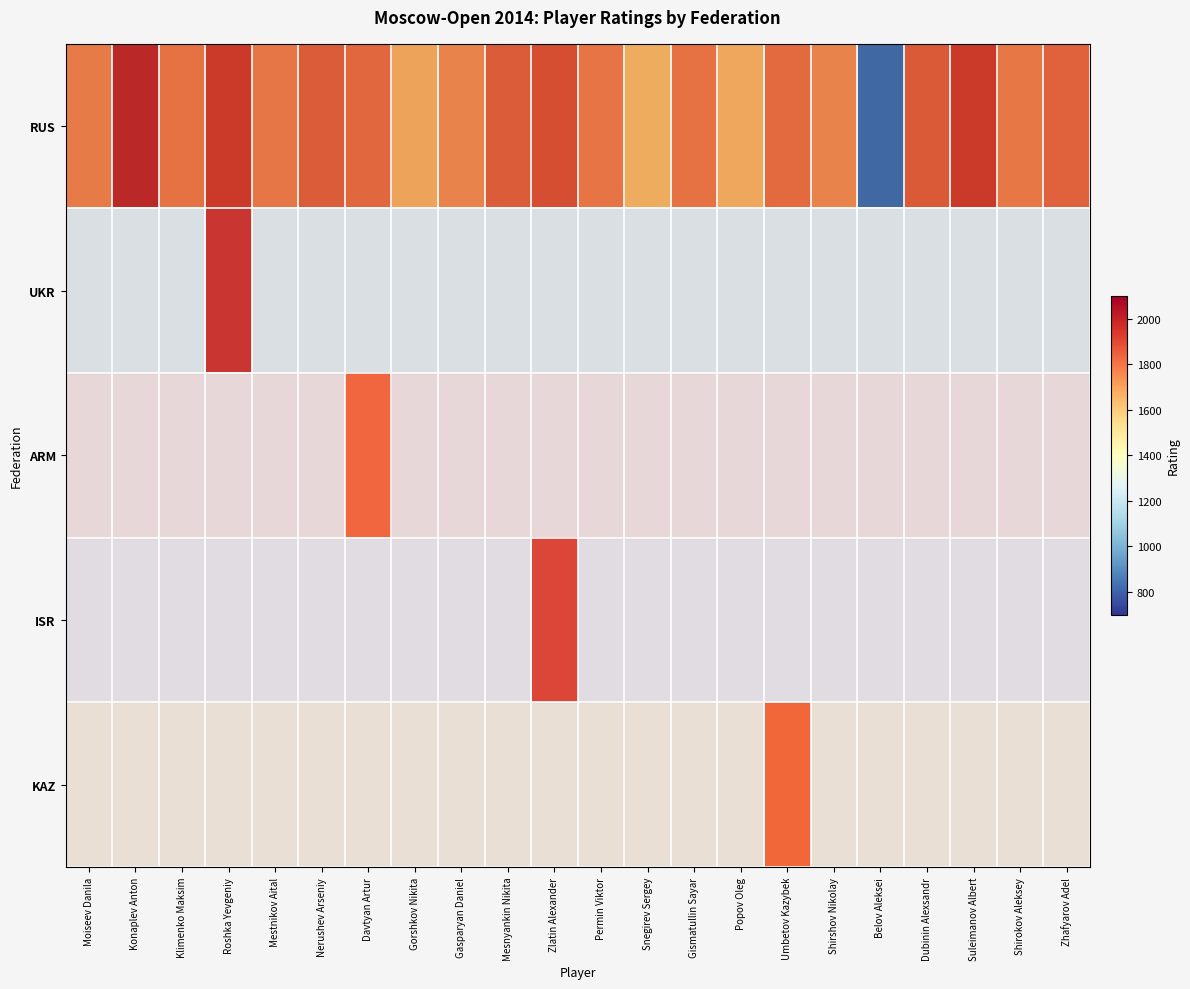

Which series has the largest range (max minus min)?

RUS